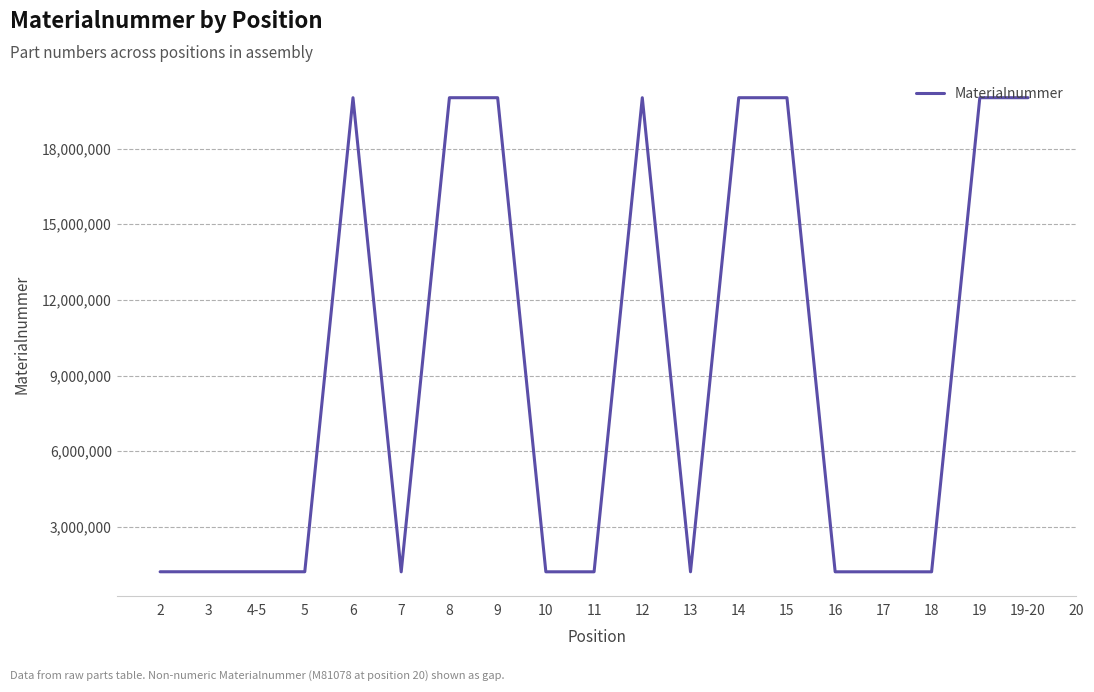

List the labels in order of value, smallest first.

7, 18, 11, 10, 13, 16, 17, 5, 2, 3, 4-5, 19, 15, 9, 6, 19-20, 14, 12, 8, 20